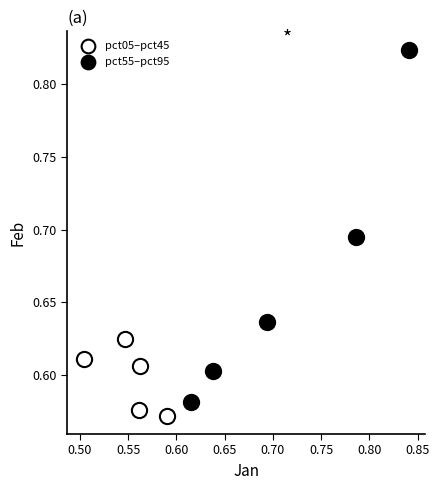

Which series reaches the maximum Y coordinate?

pct55–pct95